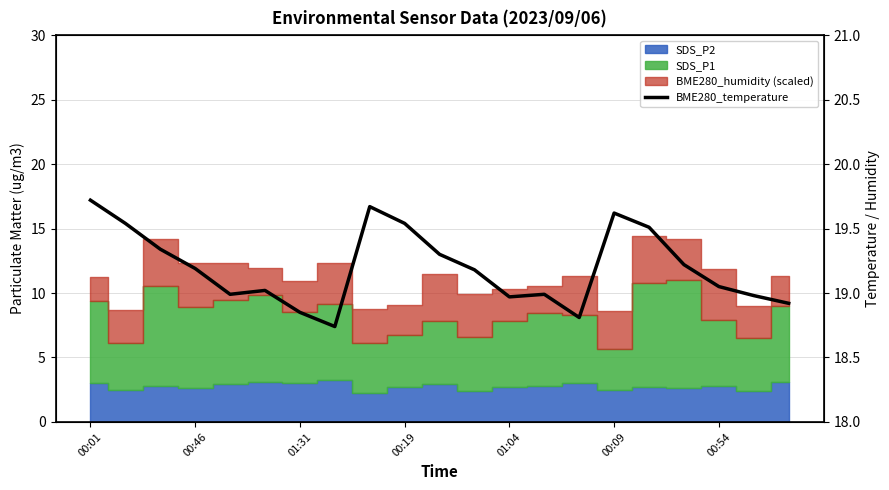

What is the value of the 9th point from the left?

19.7